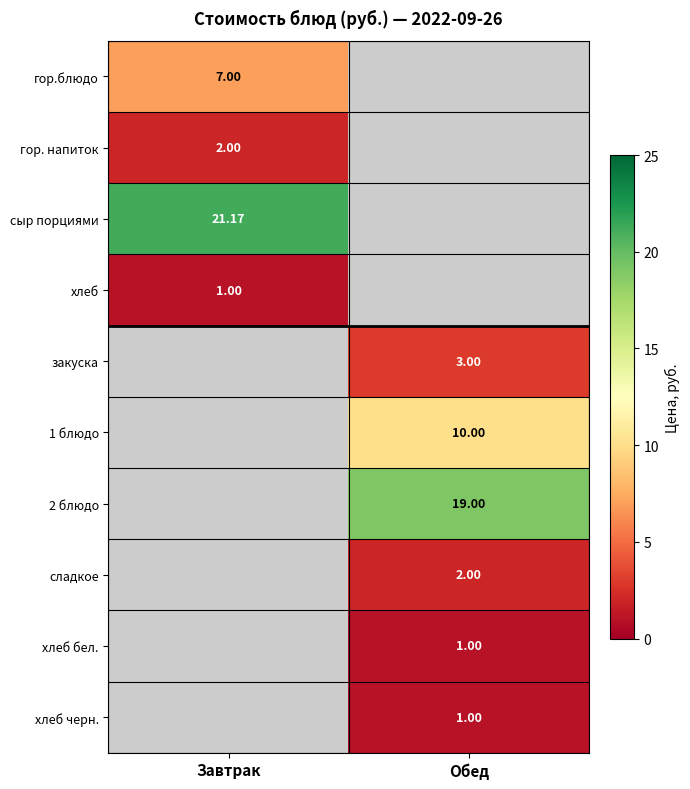

At which label does 1 блюдо reach its minimum?

Завтрак